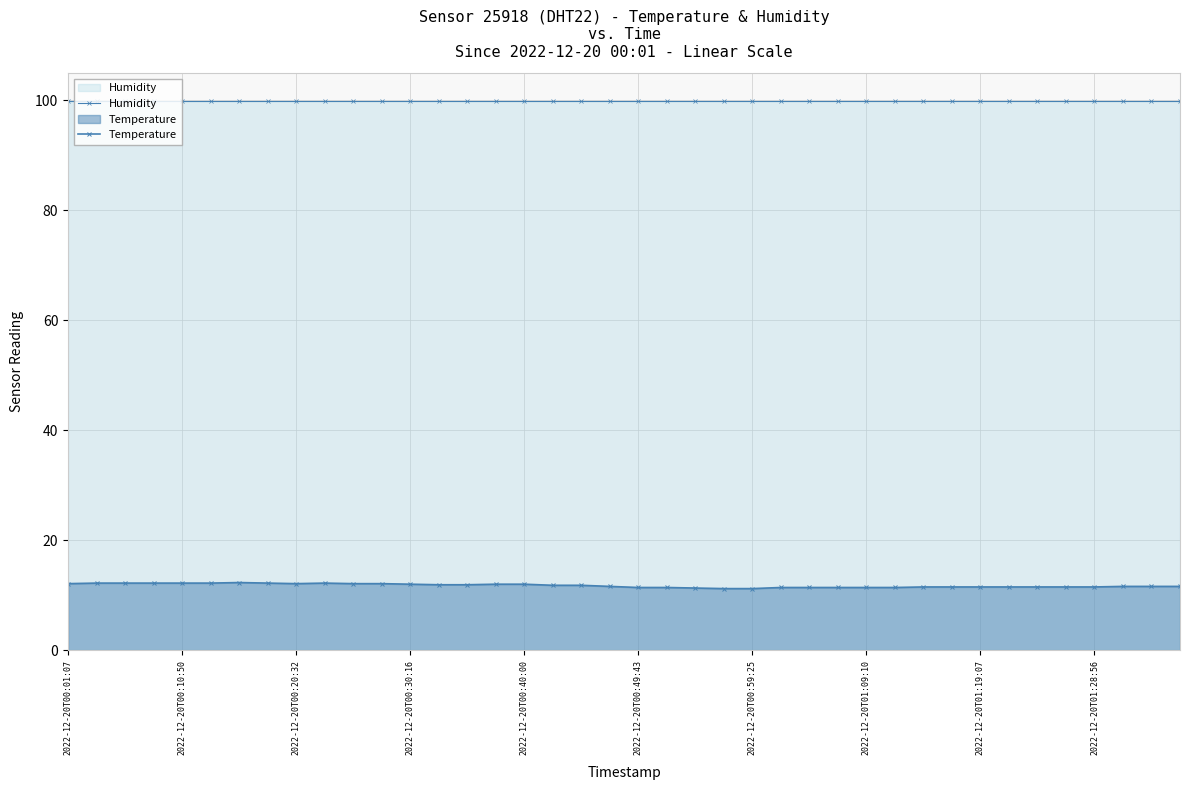

What is the sum of the Humidity values at 17 and 20?

199.8